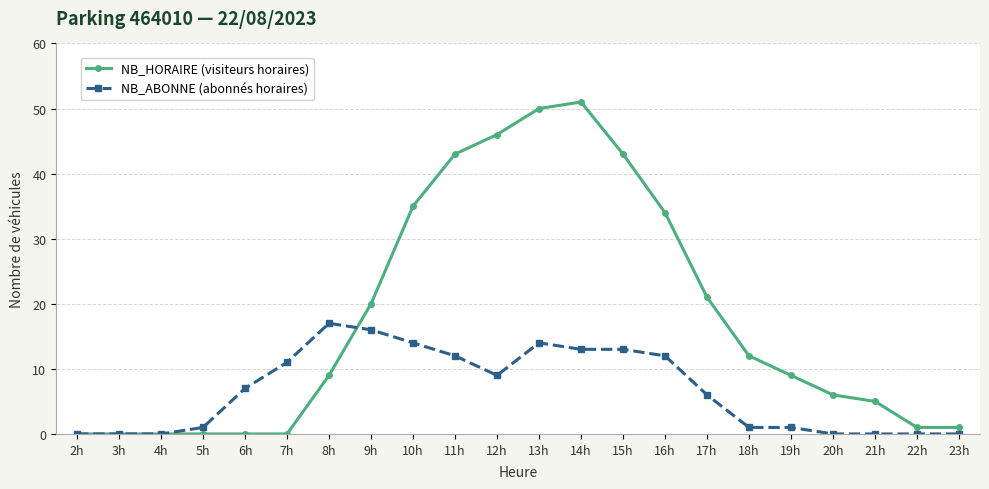

List the series in order of their overall mean, lowest first.

NB_ABONNE (abonnés horaires), NB_HORAIRE (visiteurs horaires)